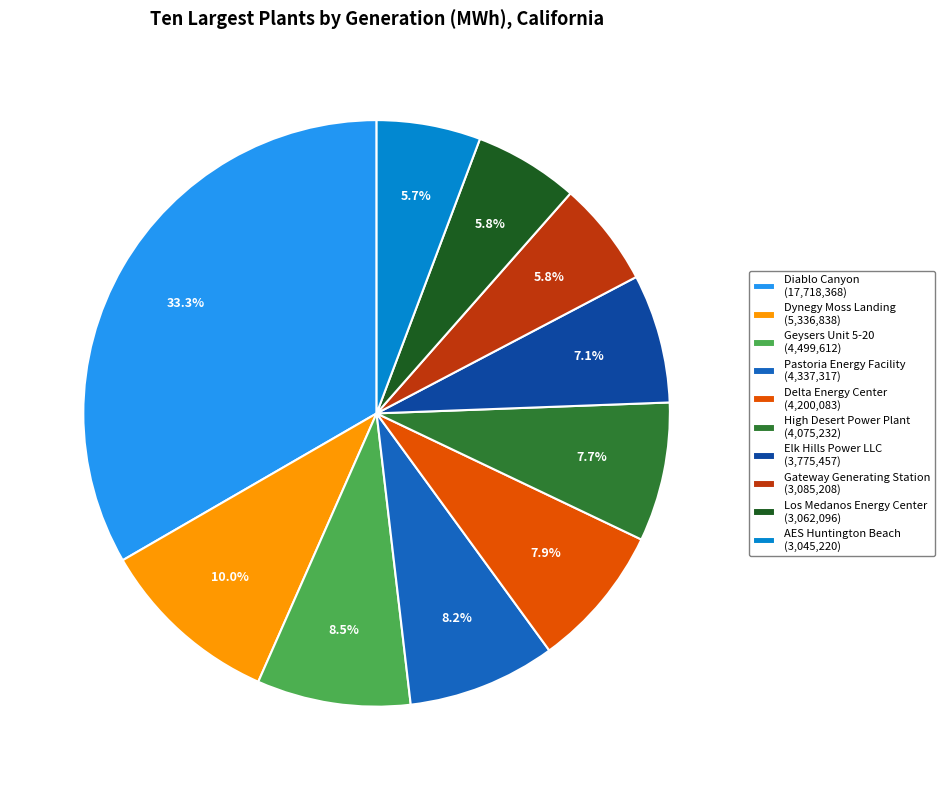

How many segments does this pie chart have?

10